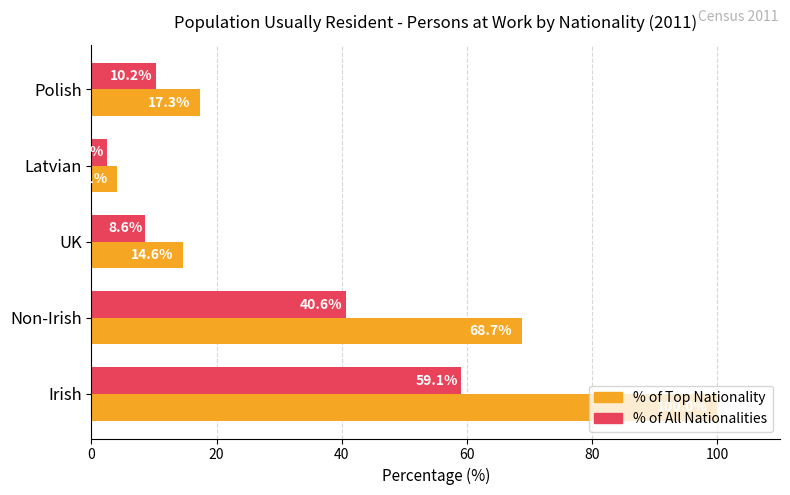

List the series in order of their overall mean, lowest first.

% of All Nationalities, % of Top Nationality